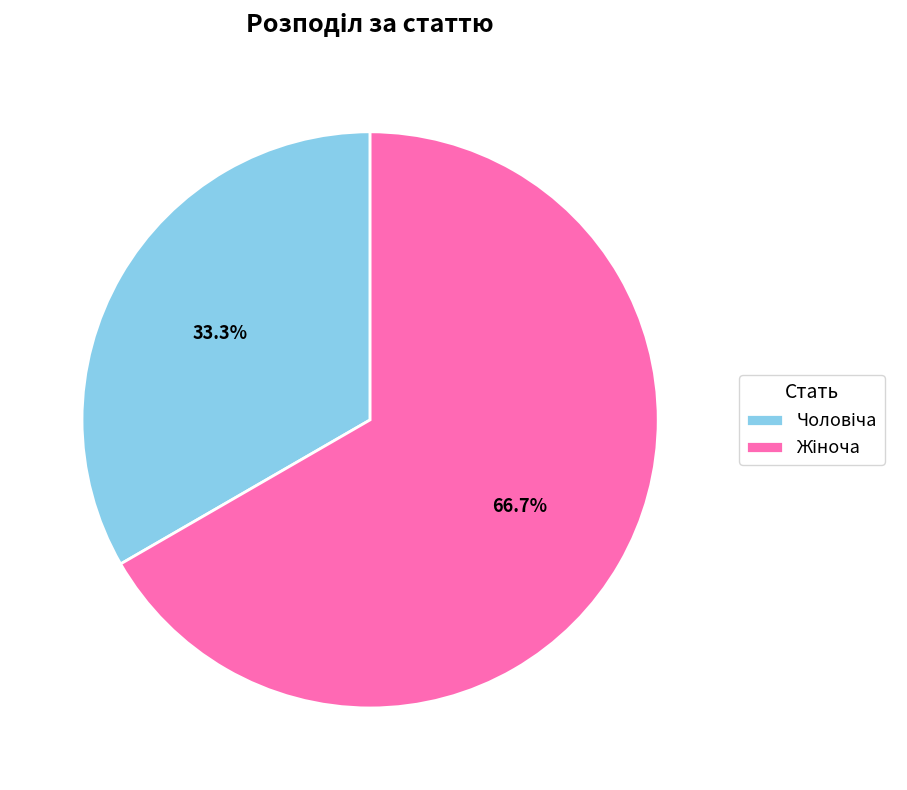

To the nearest percent, what is the combined percentage of Чоловіча and Жіноча?

100%